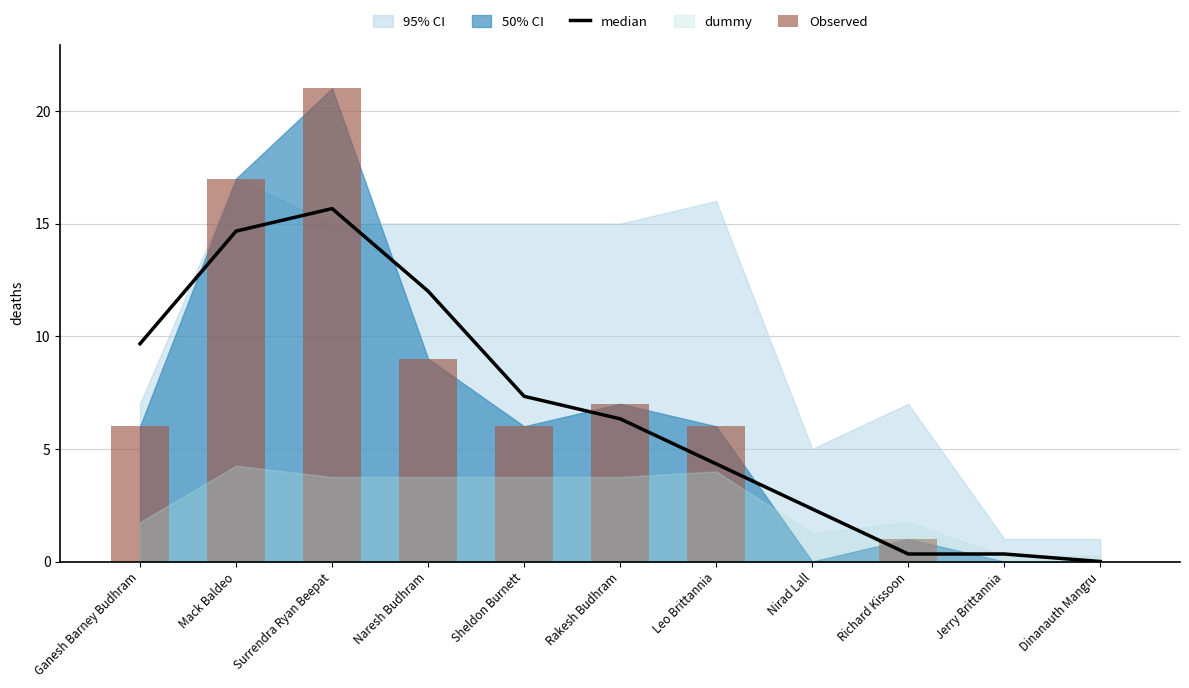

Reading left to right, extract all data points from this chart.

median: 9.7	14.7	15.7	12.0	7.3	6.3	4.3	2.3	0.3	0.3	0.0
Observed: 6.0	17.0	21.0	9.0	6.0	7.0	6.0	0.0	1.0	0.0	0.0